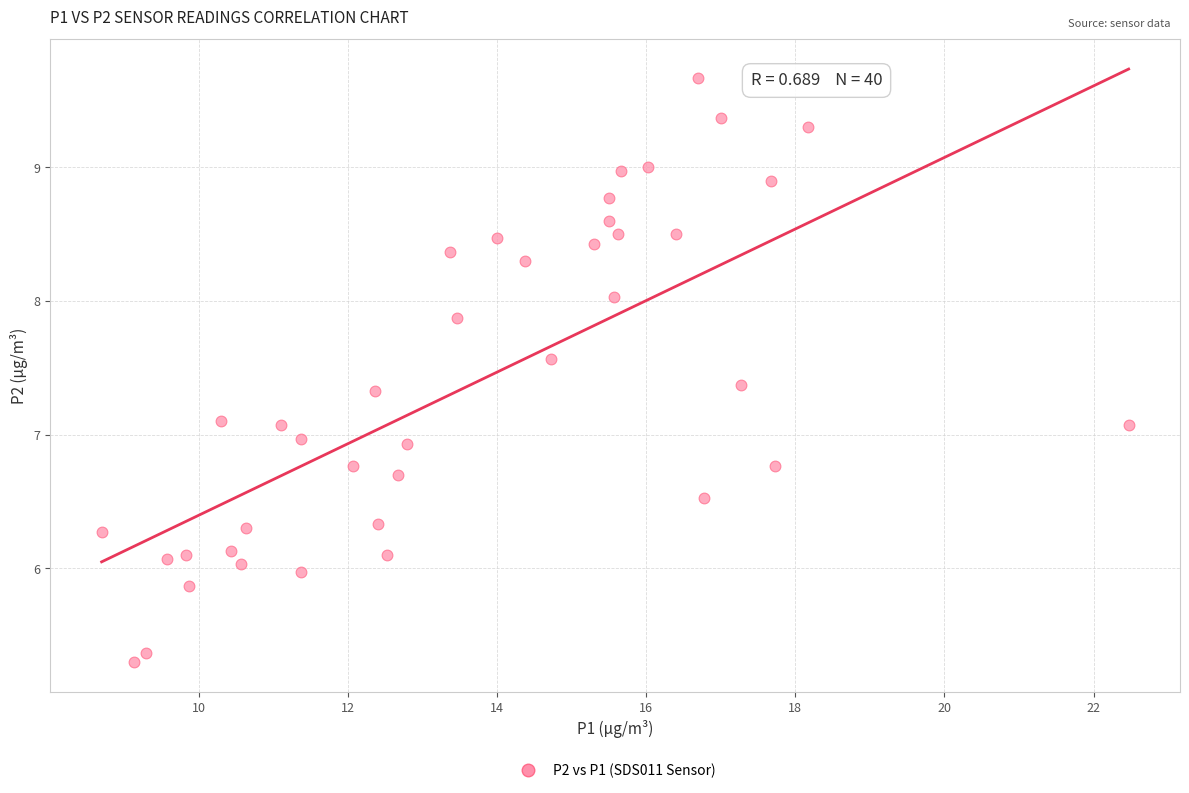

What is the range of Y values (max minus min)?

4.4